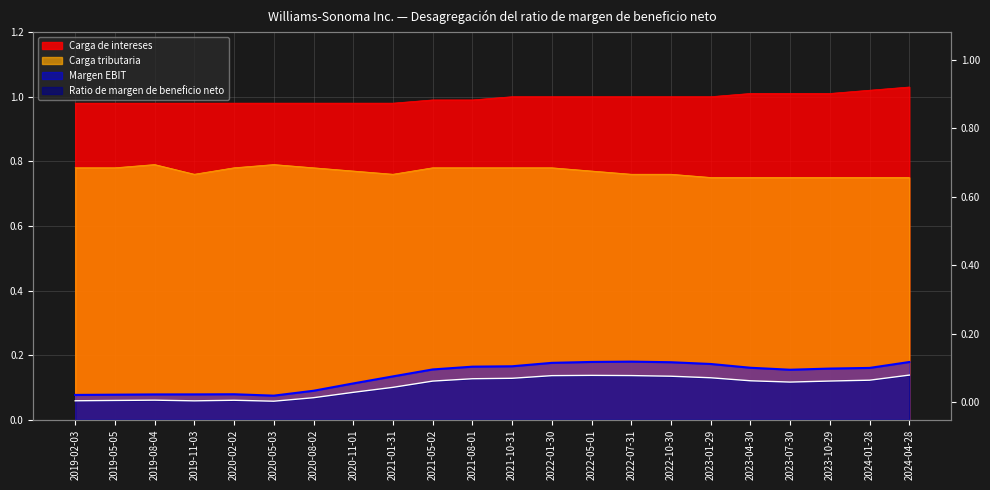

What position from the left is 2019-11-03?

4